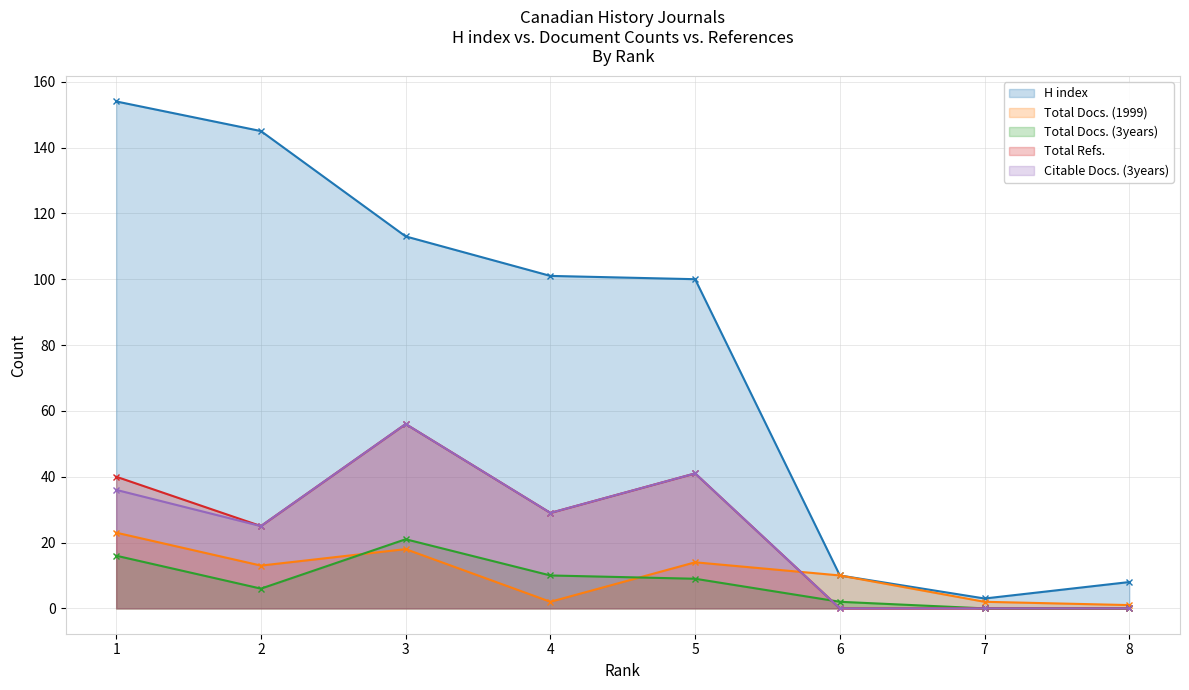

At which category is the sum across all series the highest?

1